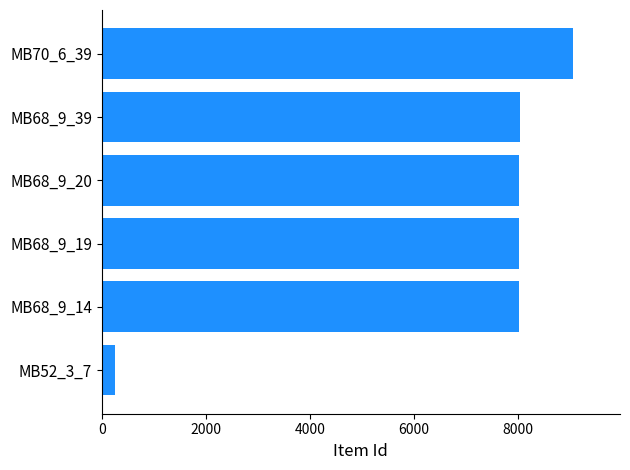

Are the bars grouped side by side (vs. stacked)?

No